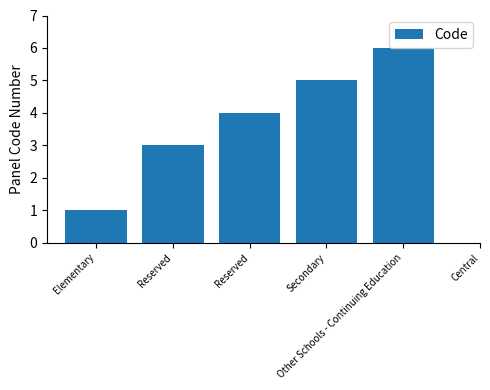

What is the sum of the values at Reserved and Elementary?

4